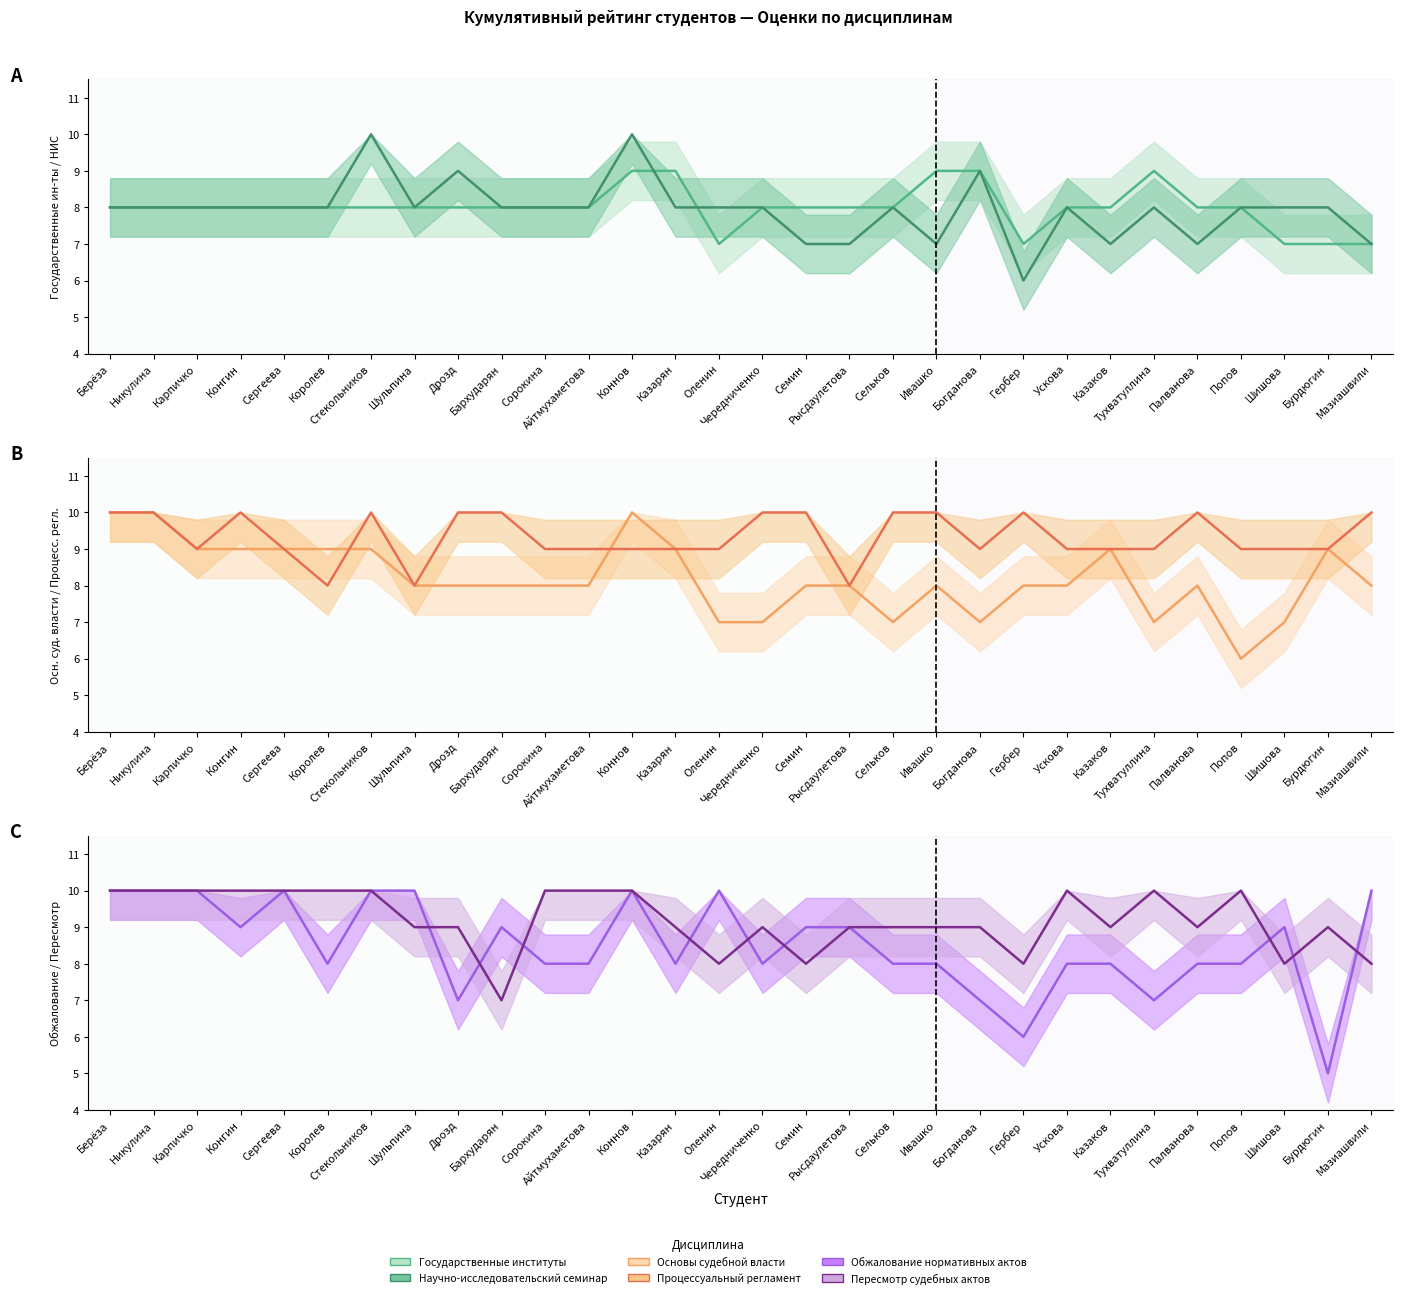

At which category does Основы судебной власти reach its first local peak?

Коннов